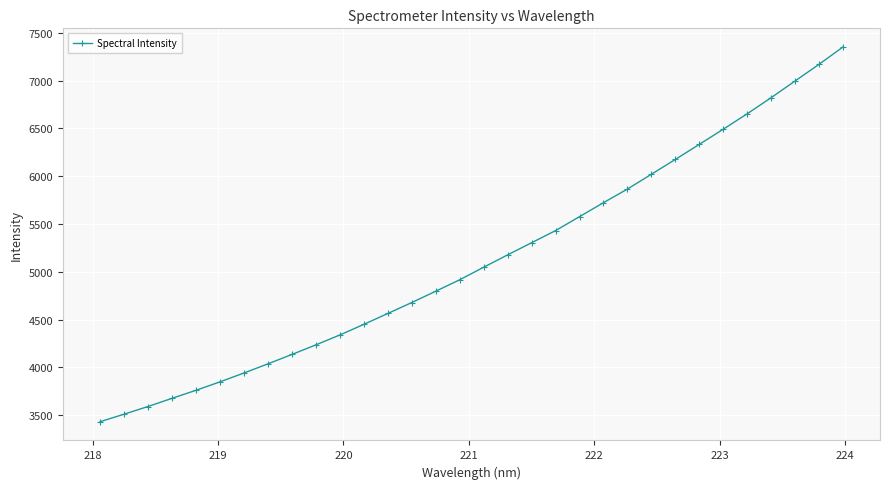

What is the sum of all values?

164045.9